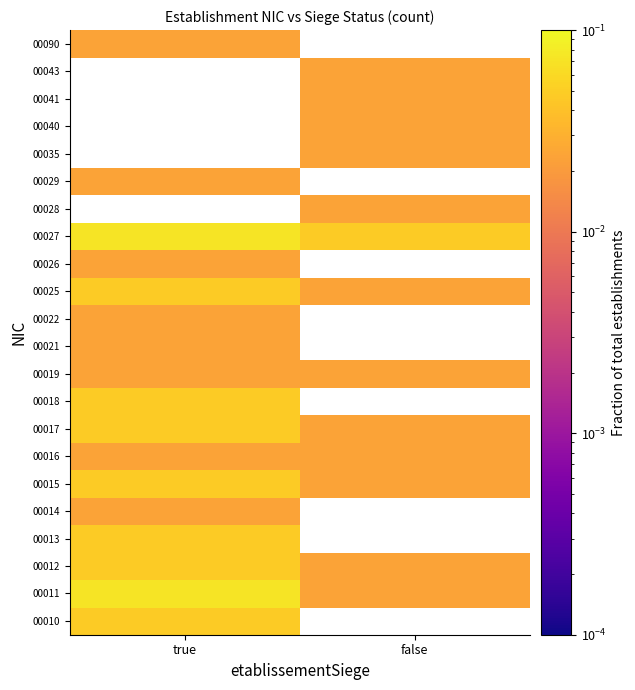

How many values in 00018 are above zero?

1